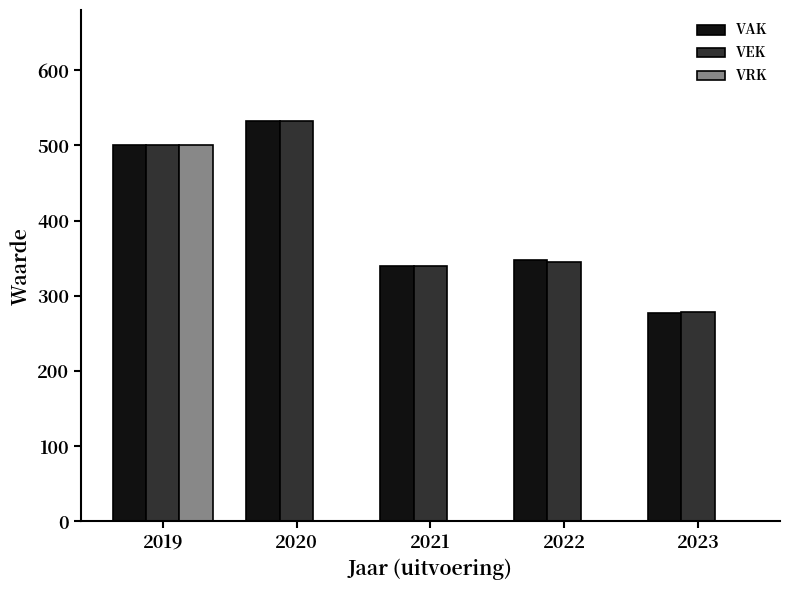

What is the sum of the VAK values at 2020 and 2021?

873